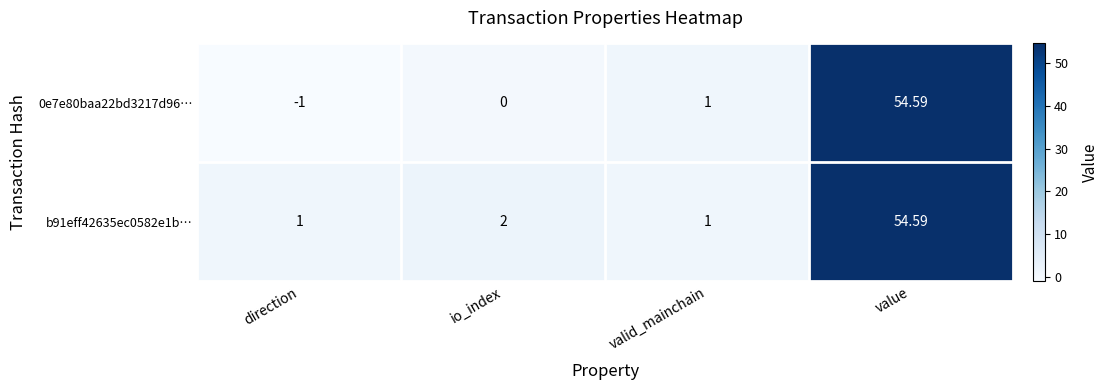

At which label does 0e7e80baa22bd3217d96… reach its peak?

value